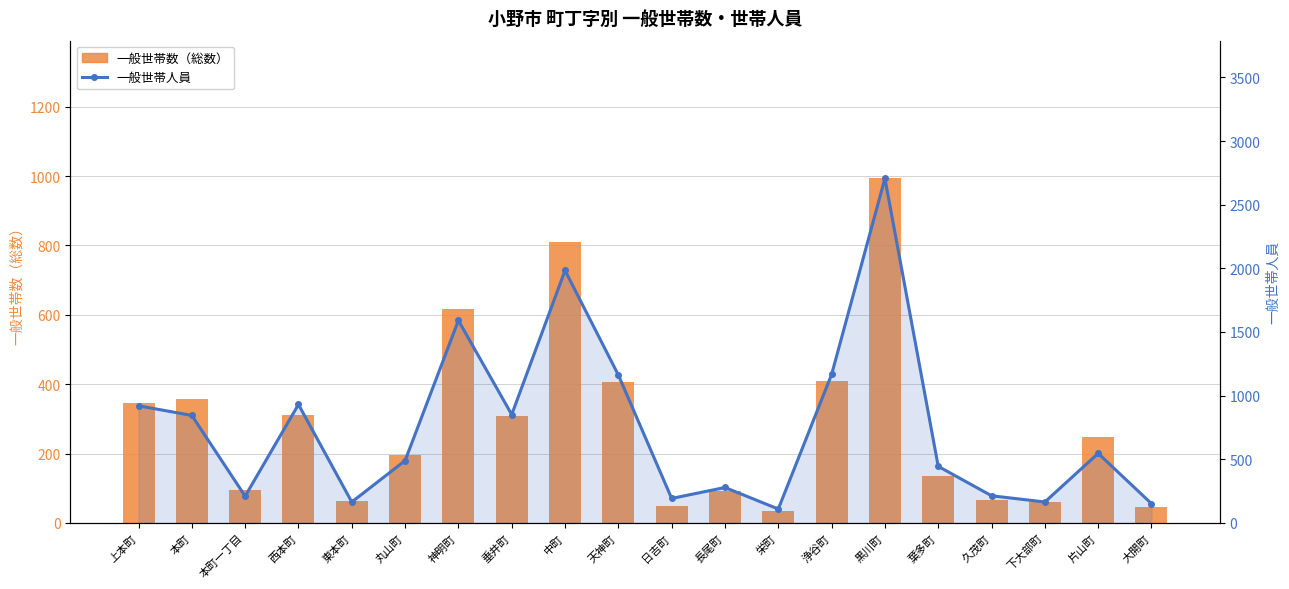

Which has a higher value, 片山町 or 中町?

中町